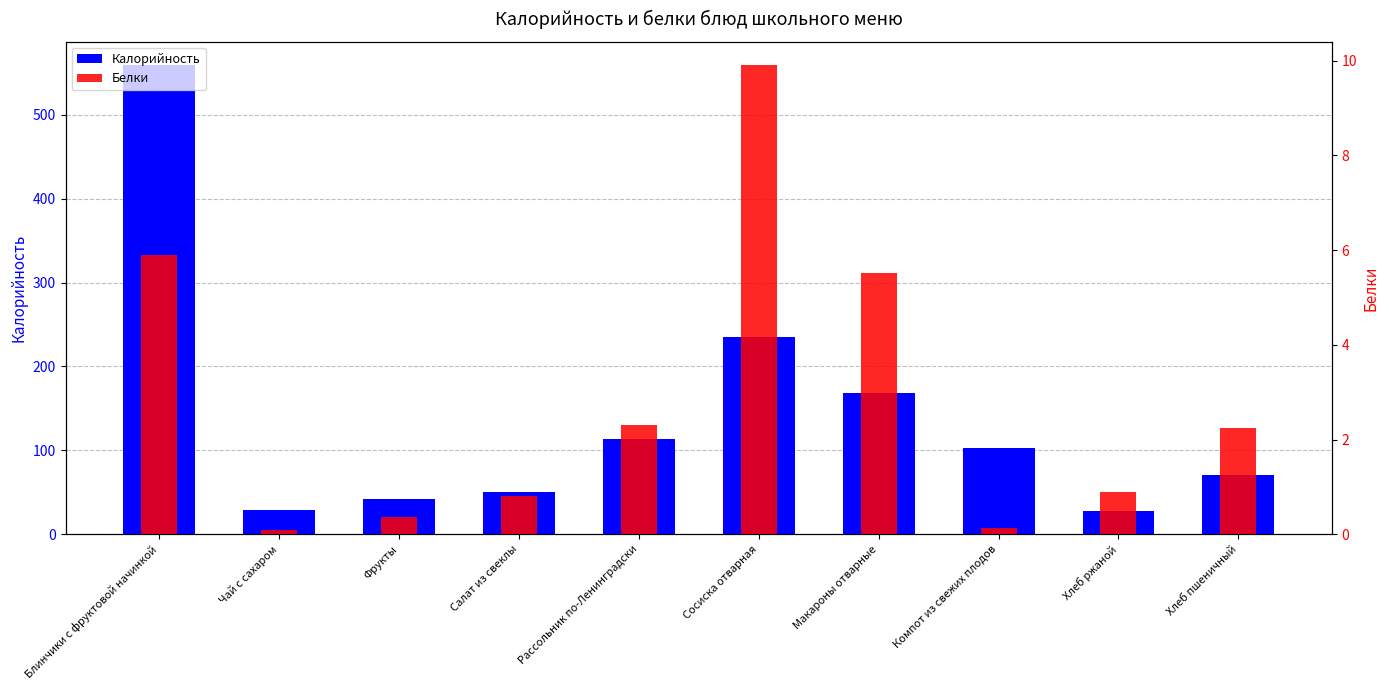

Reading right to left, what are all the values shown in this chart?

Калорийность: 70.1	28.0	103.1	168.4	234.5	113.8	50.1	42.3	28.6	558.7
Белки: 2.2	0.9	0.1	5.5	9.9	2.3	0.8	0.4	0.1	5.9